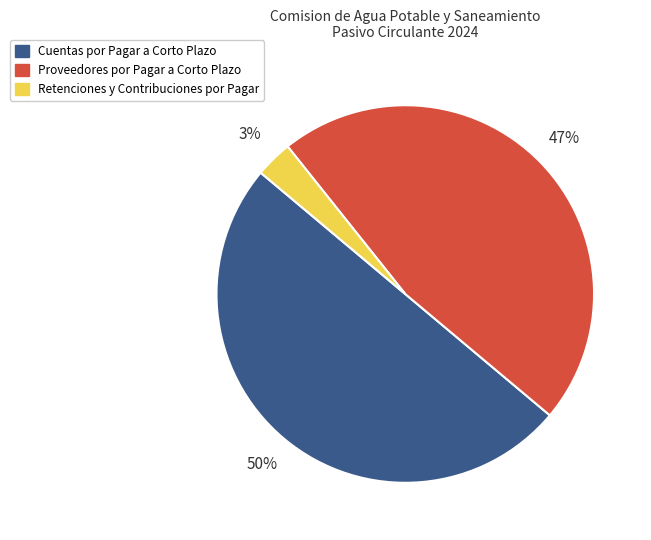

What percentage is the Cuentas por Pagar a Corto Plazo slice, to the nearest percent?

50%